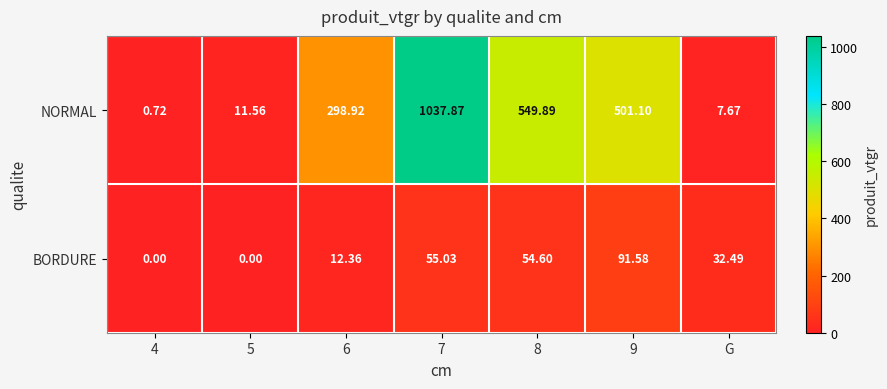

How many data points does each series have?

7